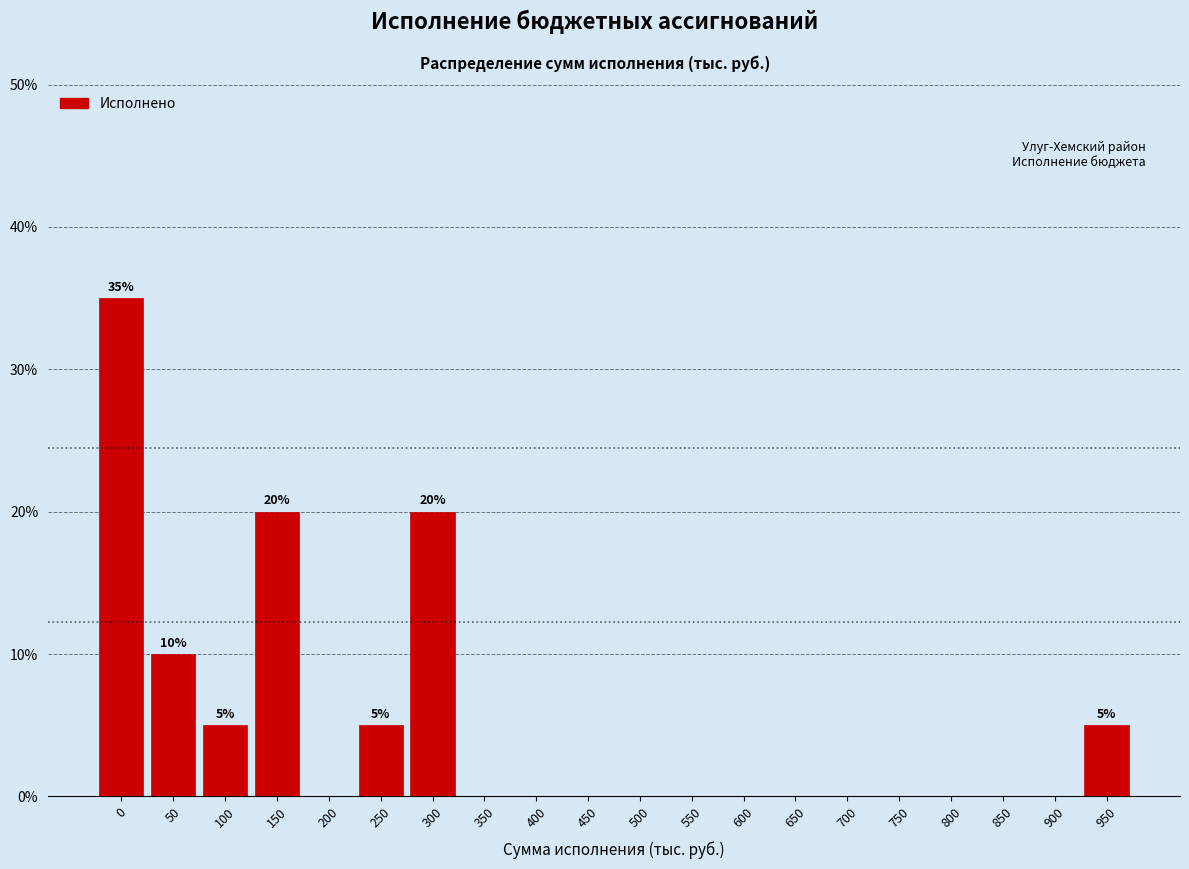

Reading right to left, list all the values displayed in this chart.

950=5	900=0	850=0	800=0	750=0	700=0	650=0	600=0	550=0	500=0	450=0	400=0	350=0	300=20	250=5	200=0	150=20	100=5	50=10	0=35